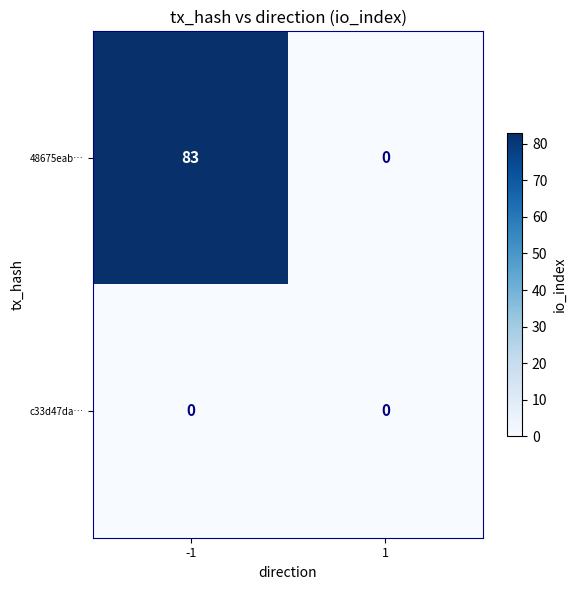

Reading right to left, list all the values displayed in this chart.

48675eab…: 1=0	-1=83
c33d47da…: 1=0	-1=0